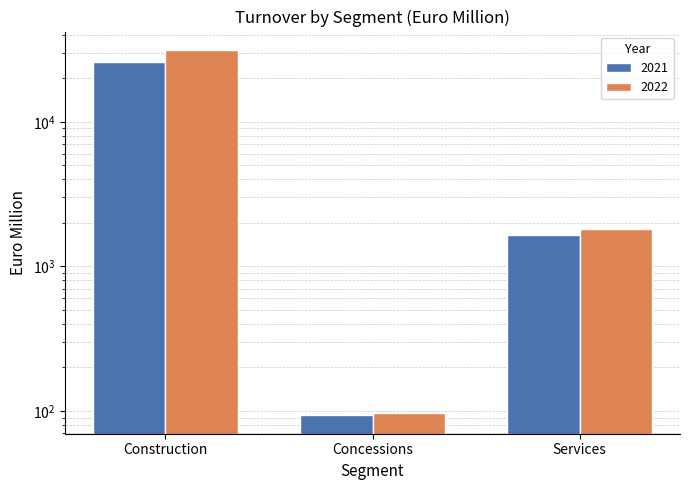

Which category has the lowest value in the 2022 series?

Concessions